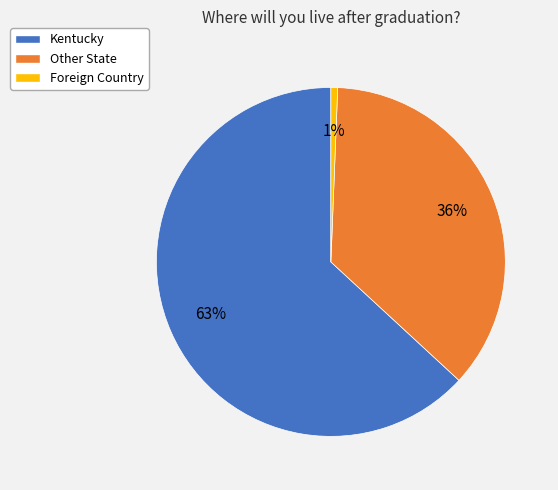

The Foreign Country slice represents 1% of the pie. True or false?

True